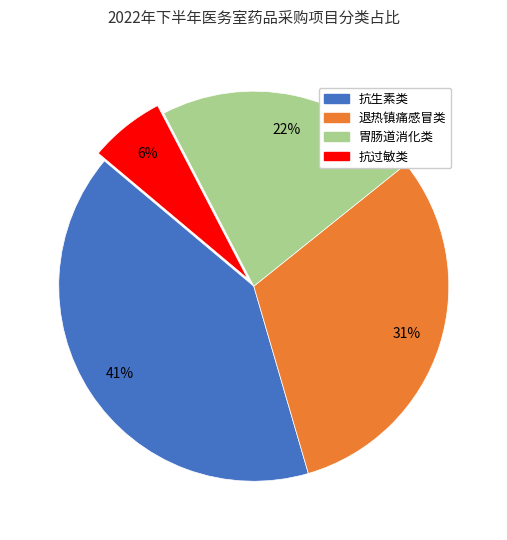

Do 退热镇痛感冒类 and 胃肠道消化类 together represent more than half of the pie?

Yes